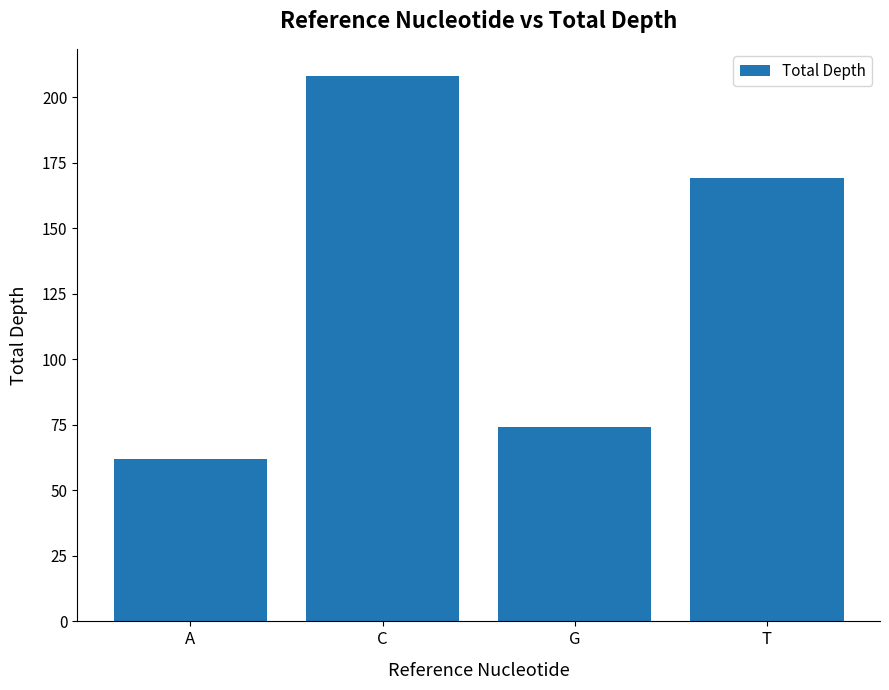

List the labels in order of value, largest first.

C, T, G, A